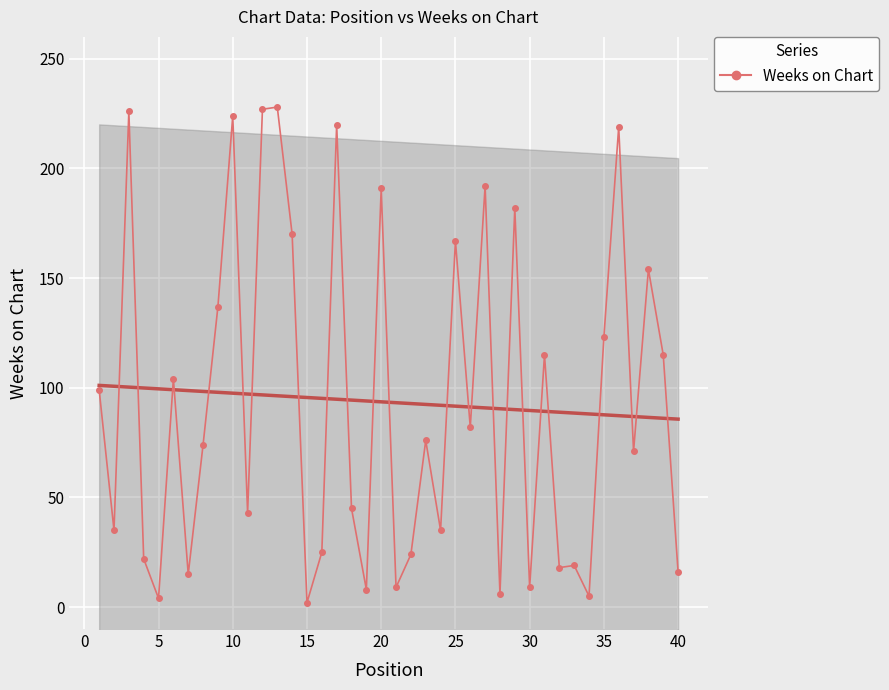

Reading left to right, list all the values displayed in this chart.

99	35	226	22	4	104	15	74	137	224	43	227	228	170	2	25	220	45	8	191	9	24	76	35	167	82	192	6	182	9	115	18	19	5	123	219	71	154	115	16